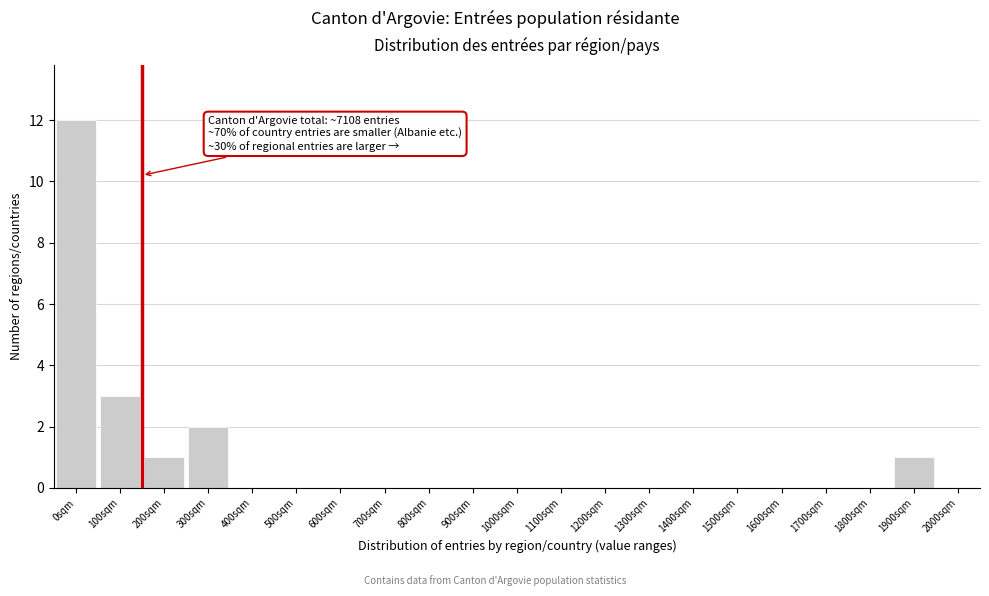

Reading right to left, list all the values displayed in this chart.

2000sqm=0	1900sqm=1	1800sqm=0	1700sqm=0	1600sqm=0	1500sqm=0	1400sqm=0	1300sqm=0	1200sqm=0	1100sqm=0	1000sqm=0	900sqm=0	800sqm=0	700sqm=0	600sqm=0	500sqm=0	400sqm=0	300sqm=2	200sqm=1	100sqm=3	0sqm=12